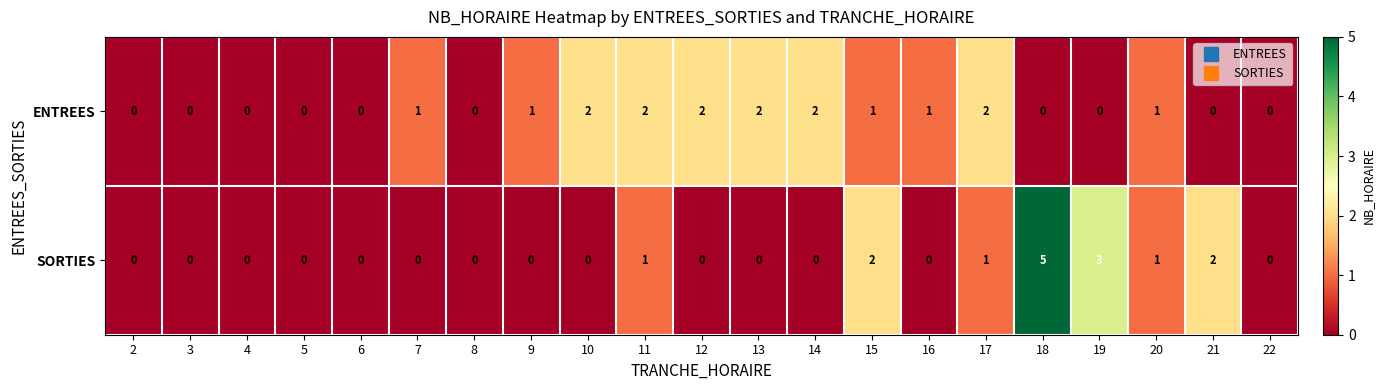

What is the total value across all series at 17?

3